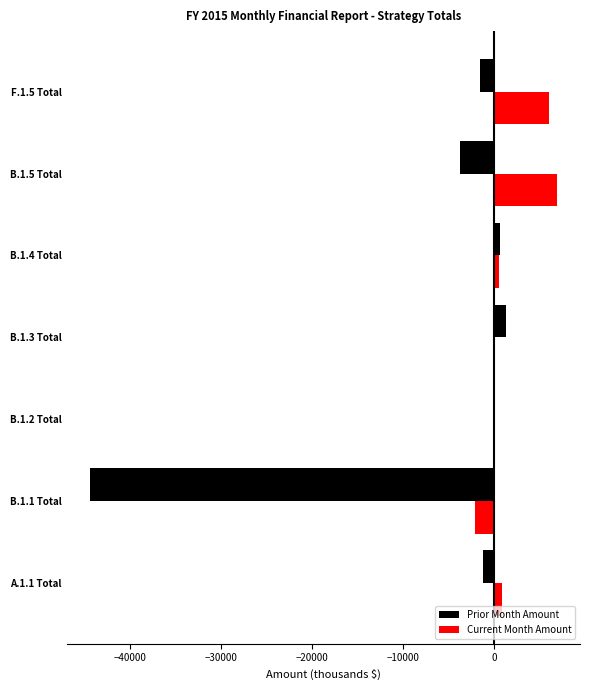

What is the sum of the Prior Month Amount values at B.1.1 Total and B.1.5 Total?

-48226.9